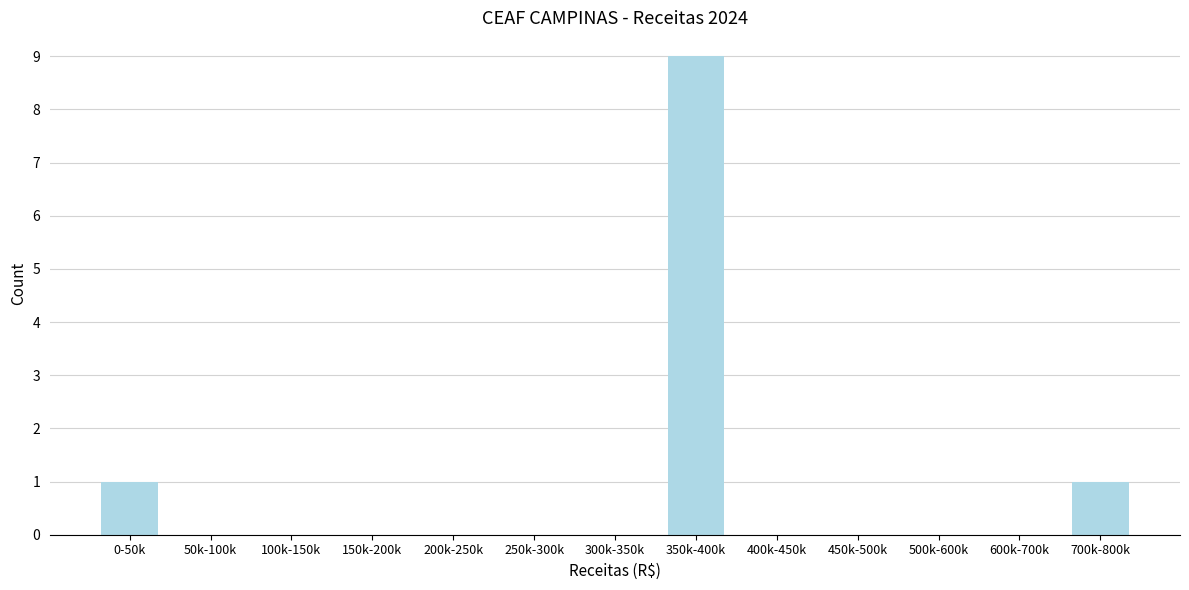

Reading left to right, list all the values displayed in this chart.

0-50k=1	50k-100k=0	100k-150k=0	150k-200k=0	200k-250k=0	250k-300k=0	300k-350k=0	350k-400k=9	400k-450k=0	450k-500k=0	500k-600k=0	600k-700k=0	700k-800k=1